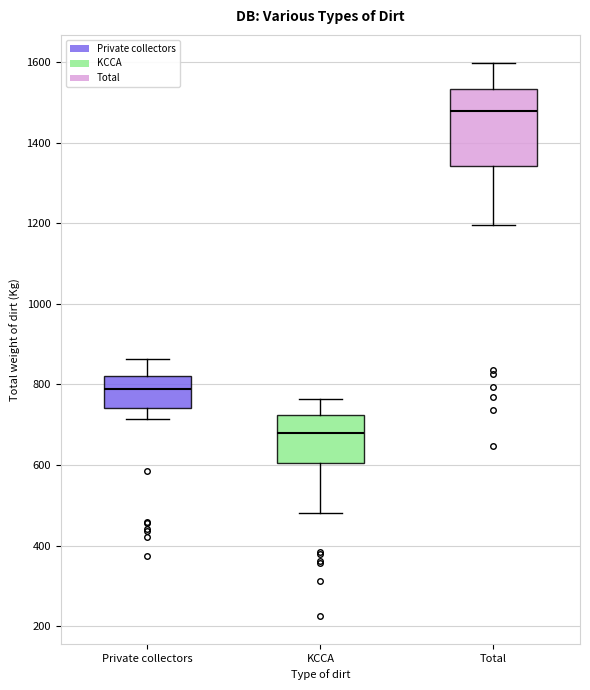

Reading left to right, read every box against the y-axis: the position of its median line, the range the box covers, and the ends of its whiskers. The values are not printed on the chart, so give them approximately, as read against the axis.

Private collectors: median 780, box 740 to 820, whiskers 720 to 860
KCCA: median 680, box 600 to 720, whiskers 480 to 760
Total: median 1480, box 1340 to 1540, whiskers 1200 to 1600